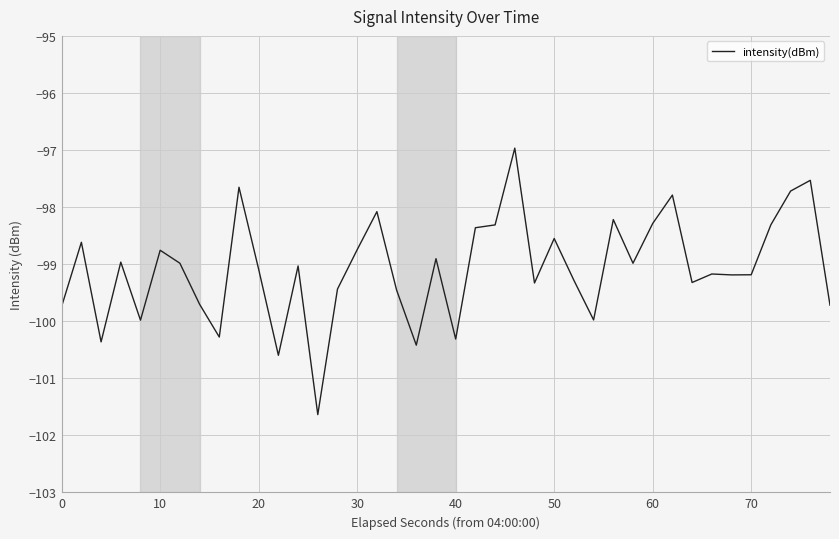

What is the maximum value shown in the chart?

-97.0